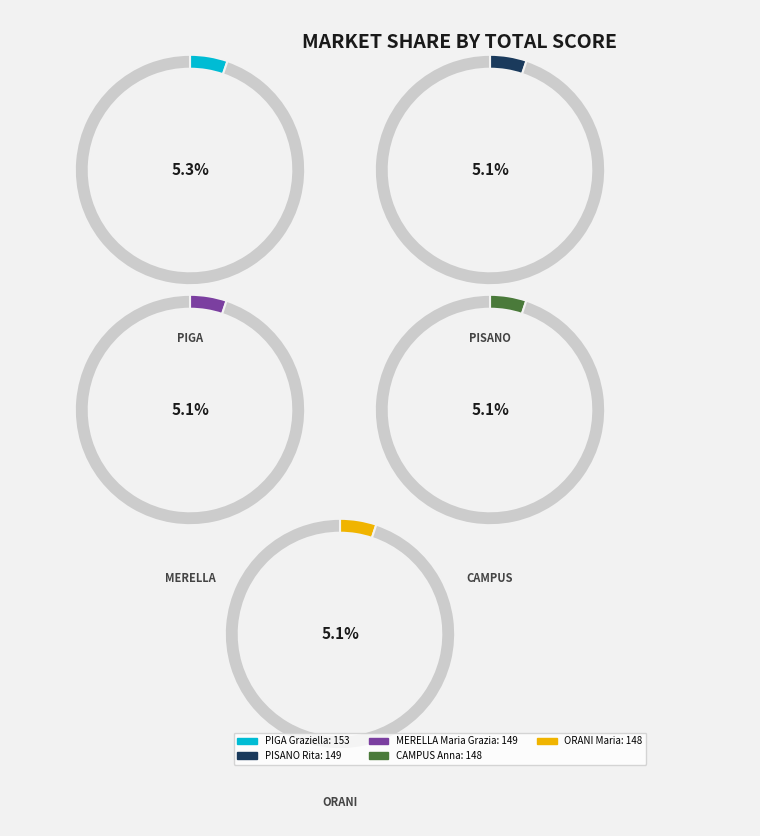

Is it true that MERELLA Maria Grazia is 20% of the pie?

False